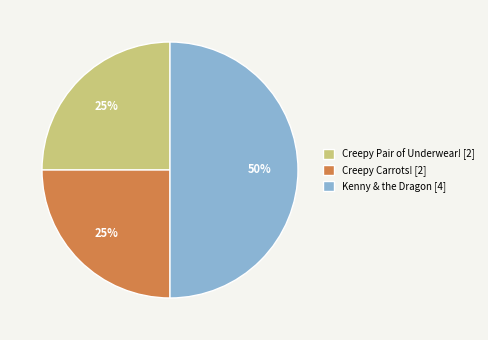

What is the largest slice in the pie chart?

Kenny & the Dragon [4]